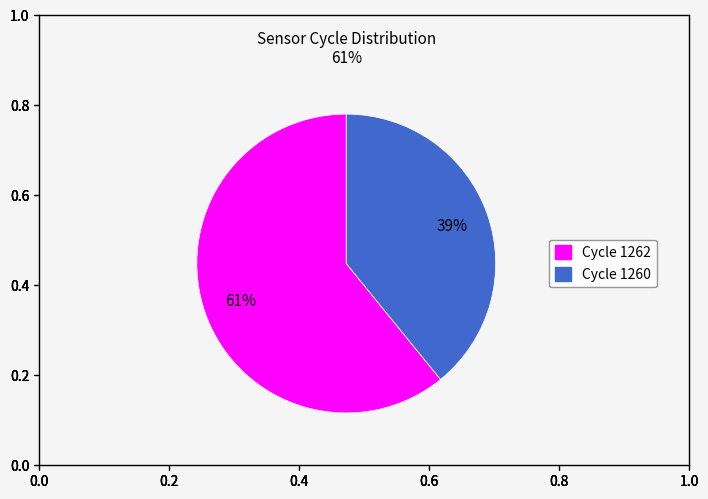

Is there any slice that represents more than half of the pie?

Yes